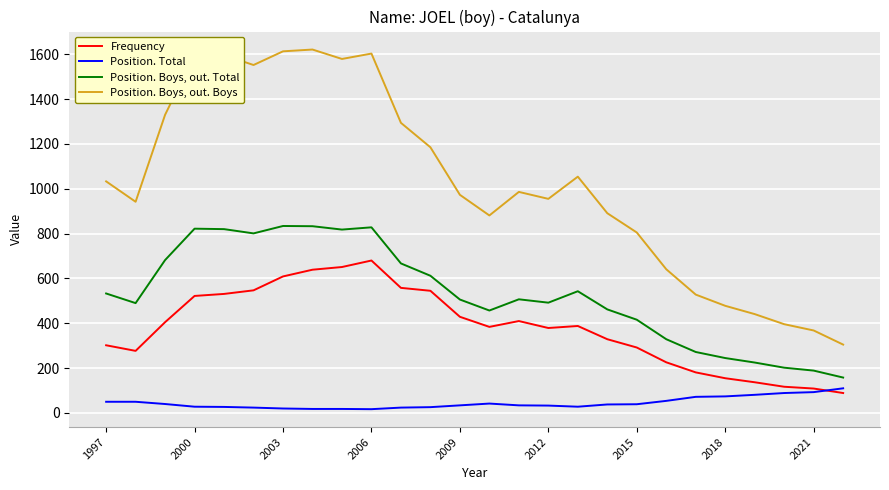

Which series has the largest total across all categories?

Position. Boys, out. Boys